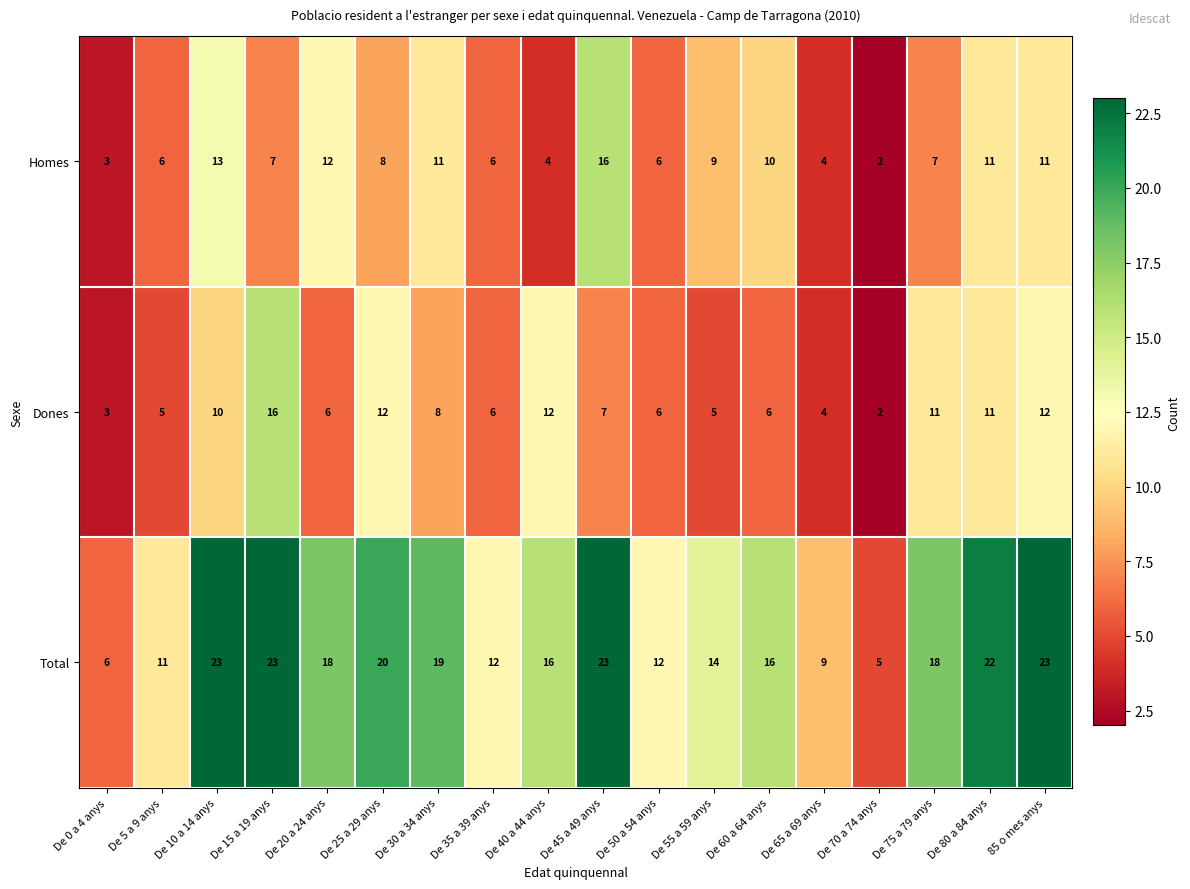

Which series has the largest total across all categories?

Total